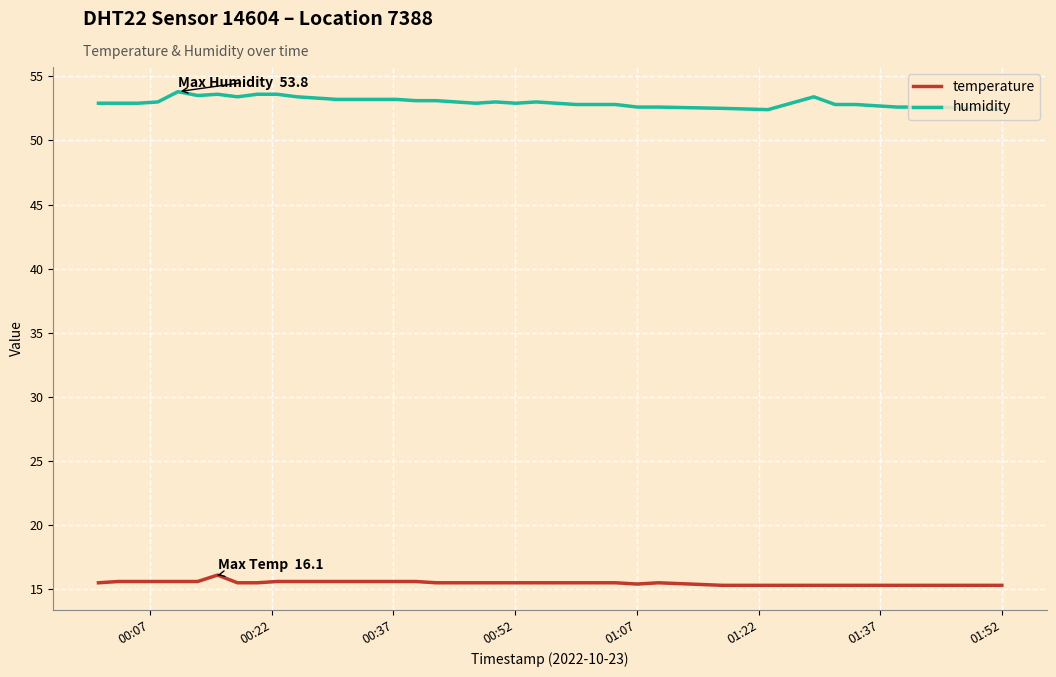

Rank the series by their average value, from highest to lowest.

humidity, temperature